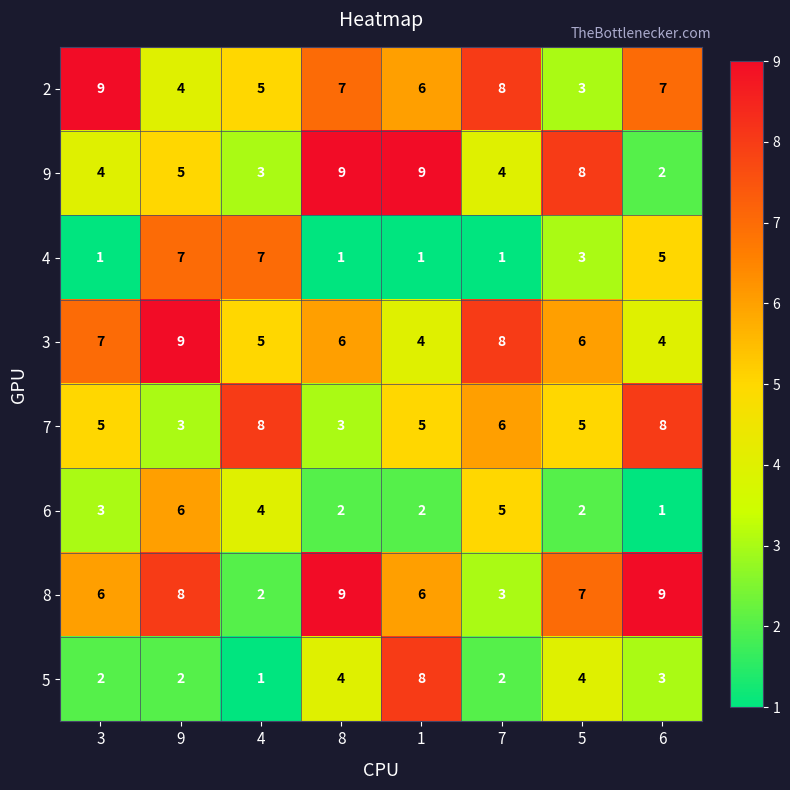

What is the spread (max minus min) of values at 7?

7